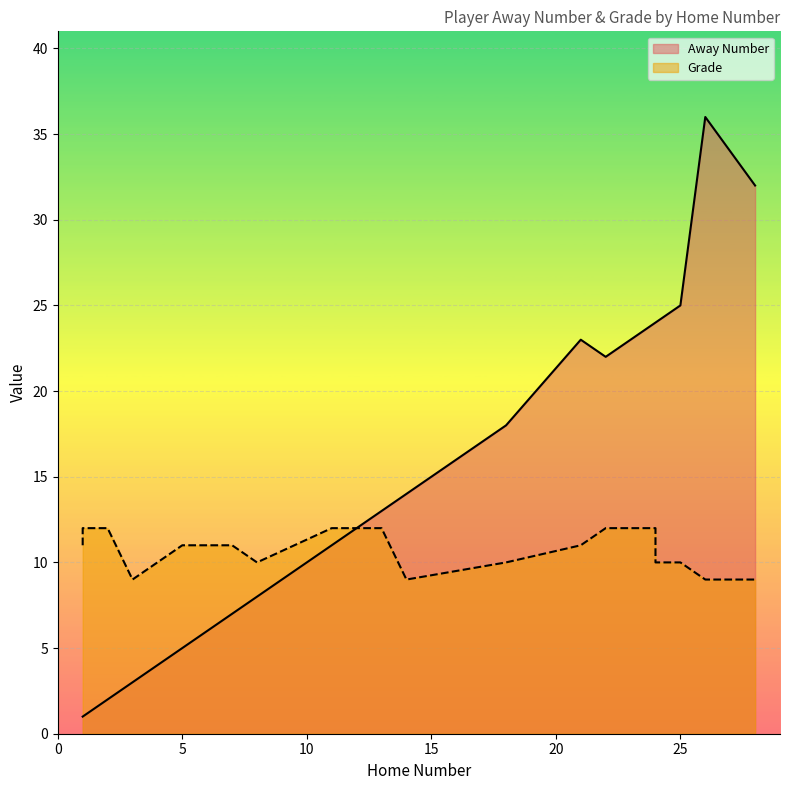

True or false: Away Number and Grade intersect in this chart.

False